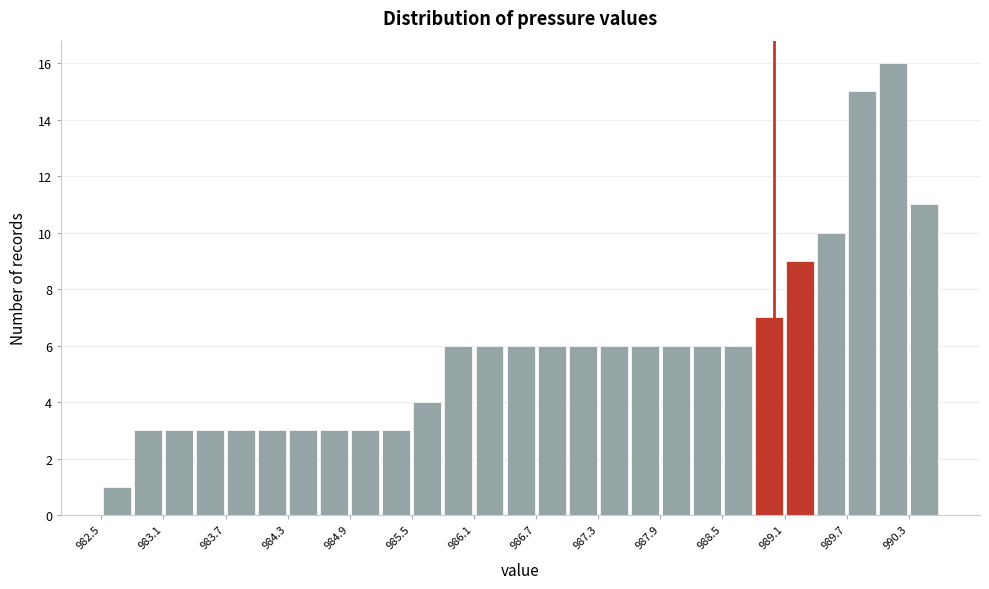

Read against the x-axis, roughly where is the centre of the tallest bar?

990.2